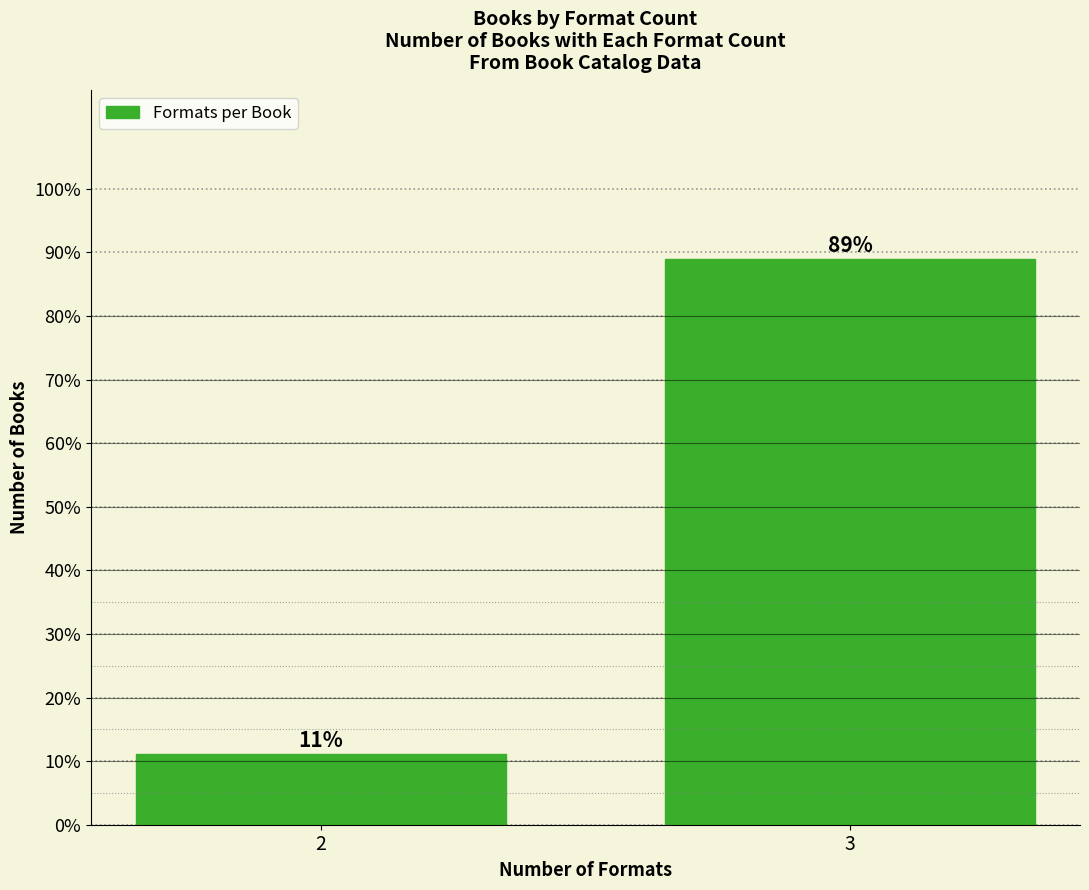

What is the average value?

50.0